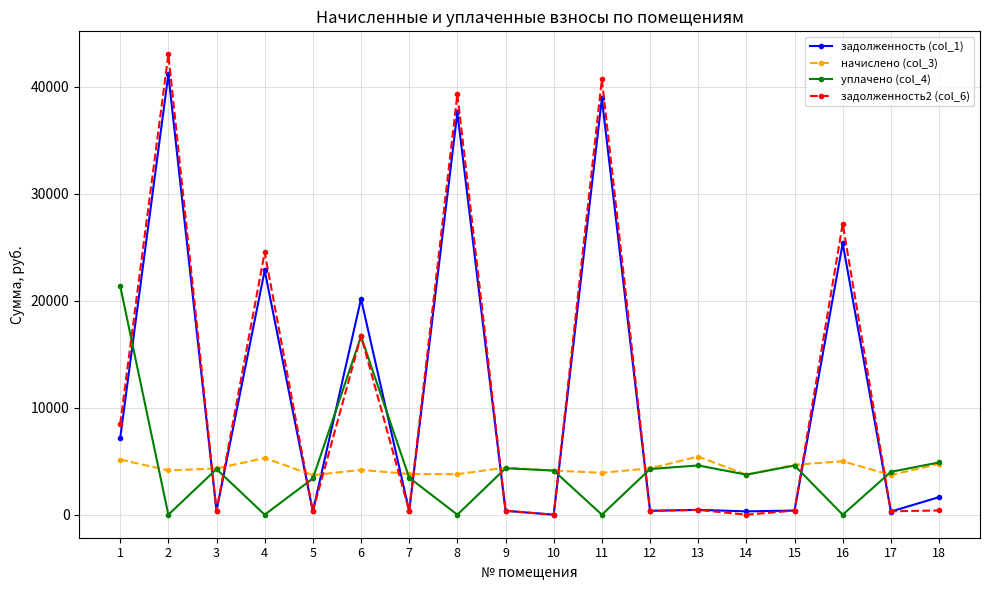

True or false: задолженность2 (col_6) has more than 1 interior local peaks.

True